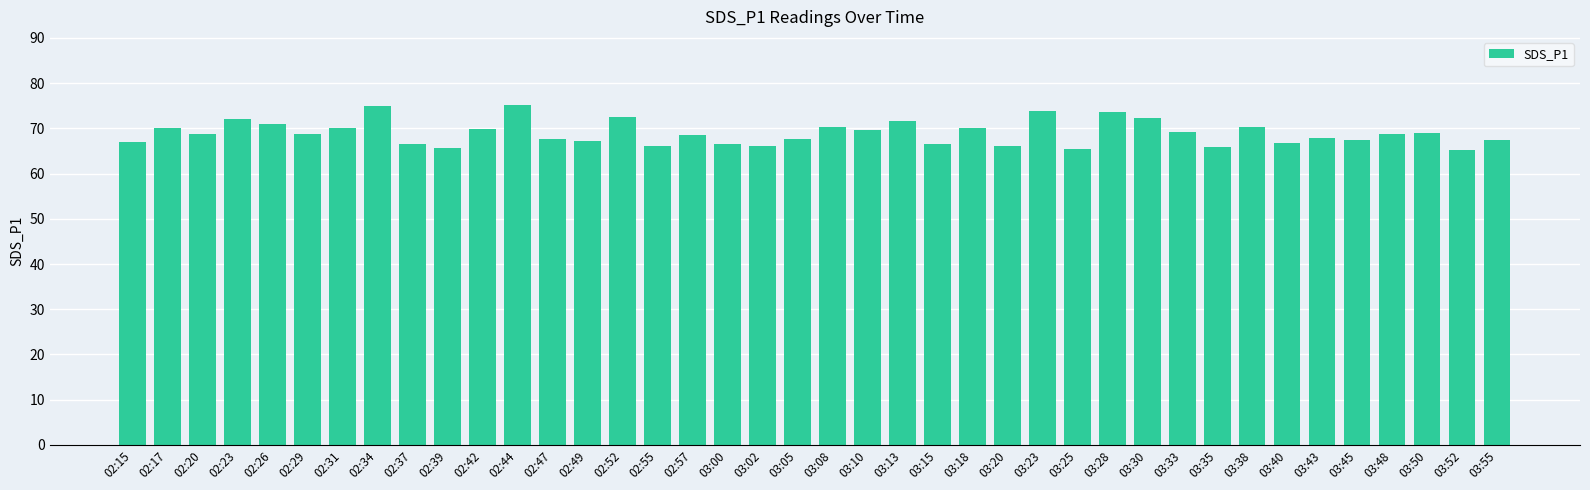

What is the change in value from 03:18 to 03:55?

-2.6